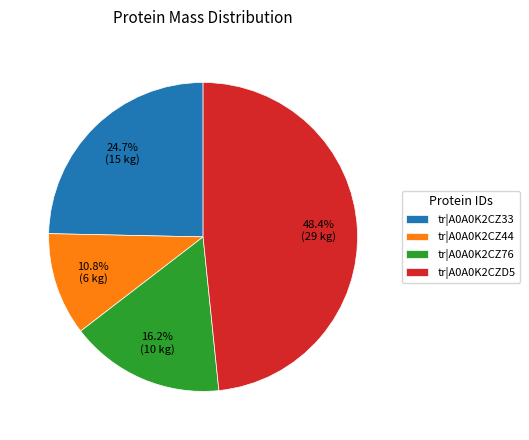

Which slice is the largest?

tr|A0A0K2CZD5